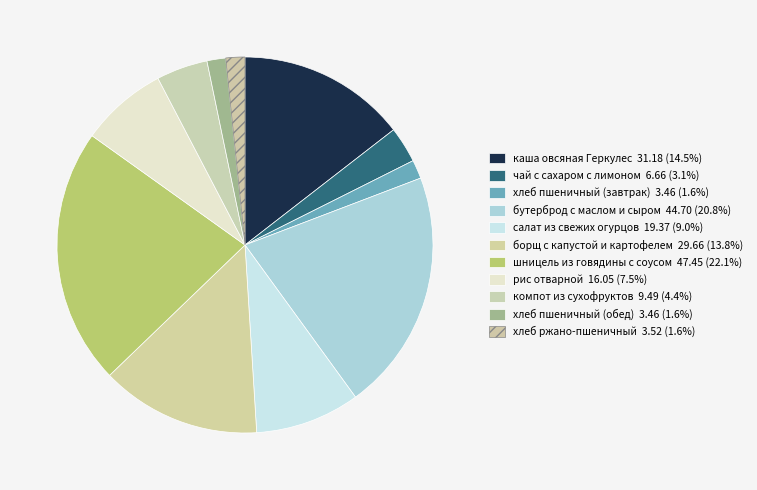

Count the number of slices in the pie.

11